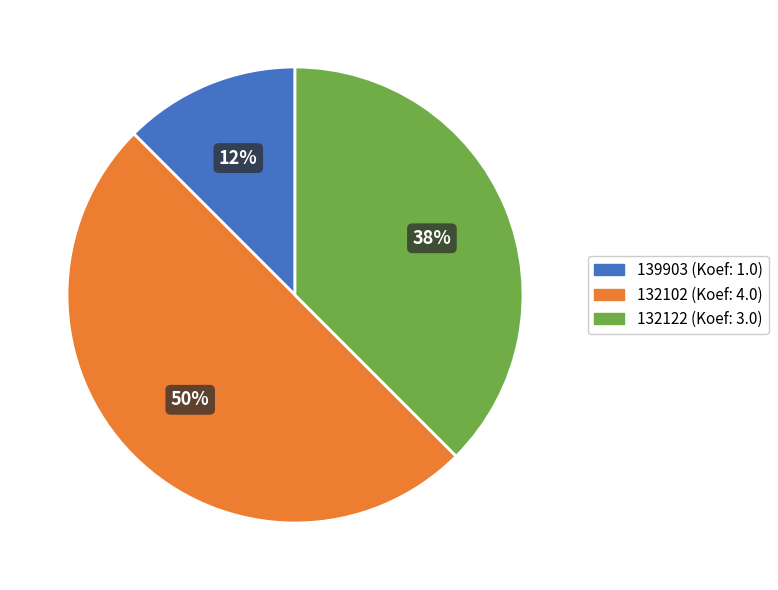

Combined, do 132102 and 132122 account for over 50%?

Yes